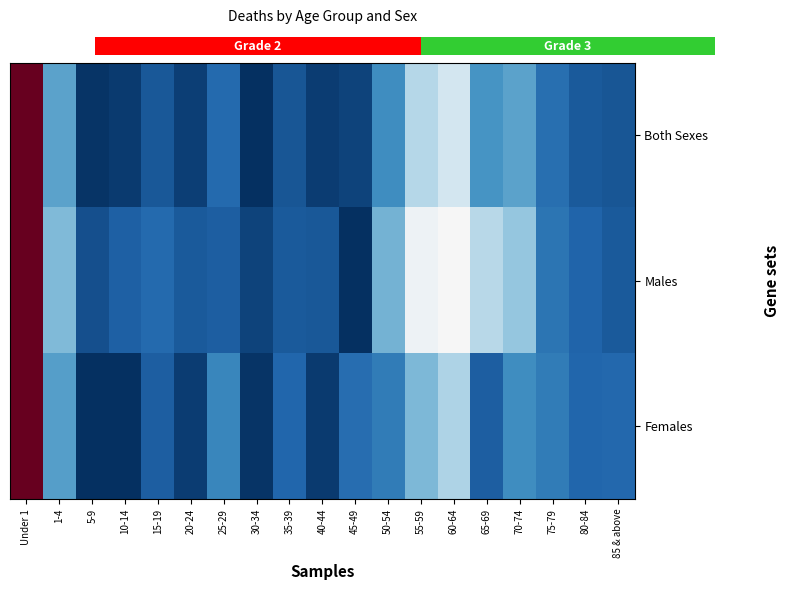

Rank the series by their maximum value, from highest to lowest.

Both Sexes, Males, Females